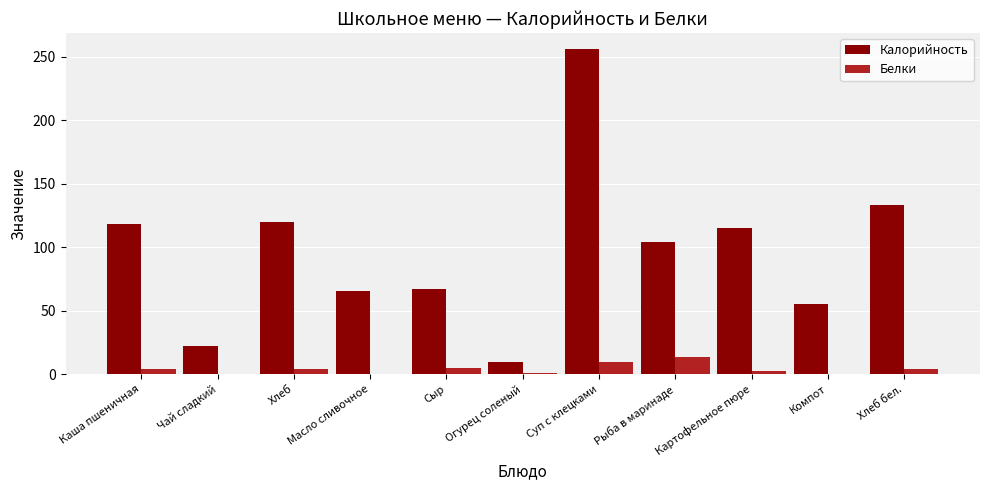

Is it true that Калорийность equals 55.0 at Компот?

True